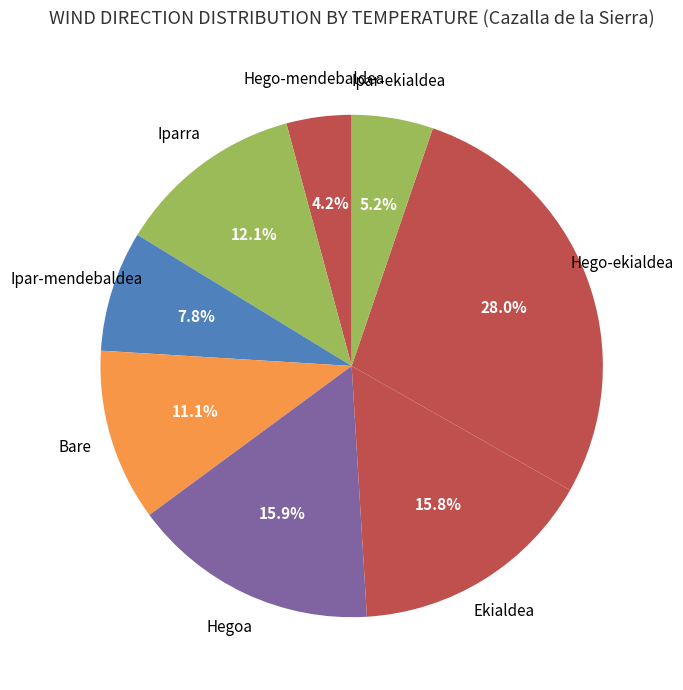

How many slices are in this pie chart?

8